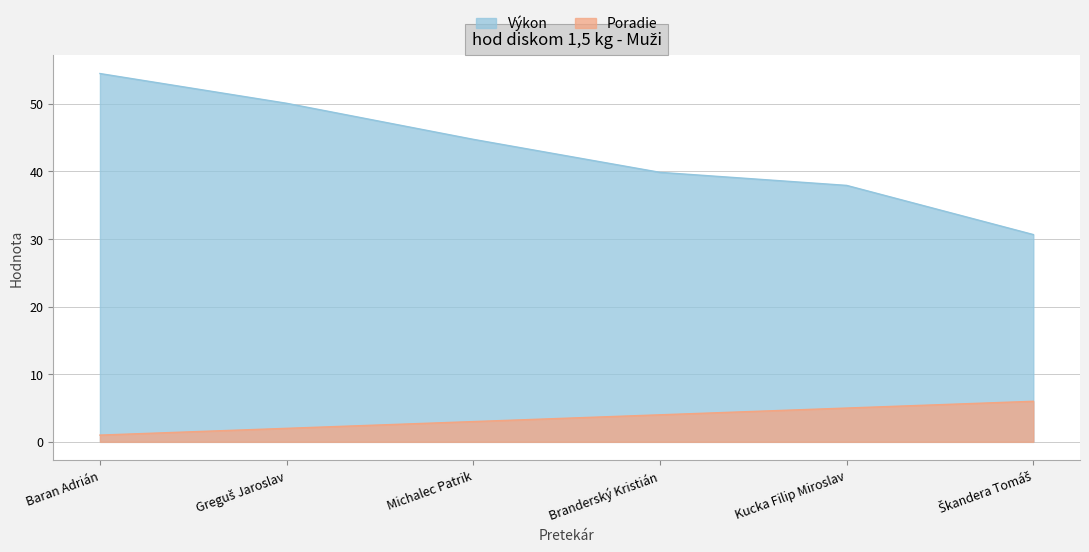

What position from the right is Branderský Kristián?

3